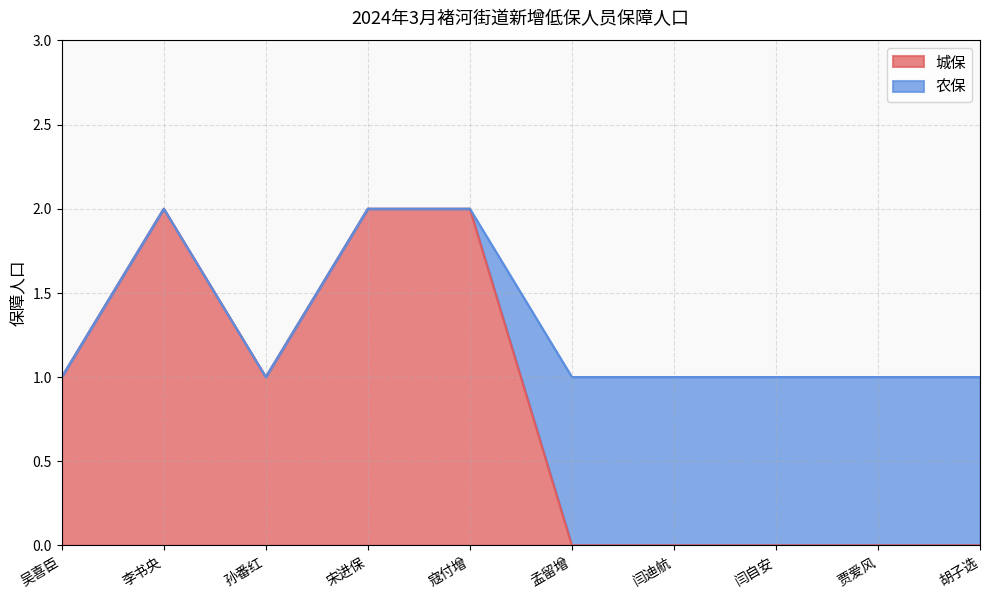

Which category has the highest value across all series?

李书央